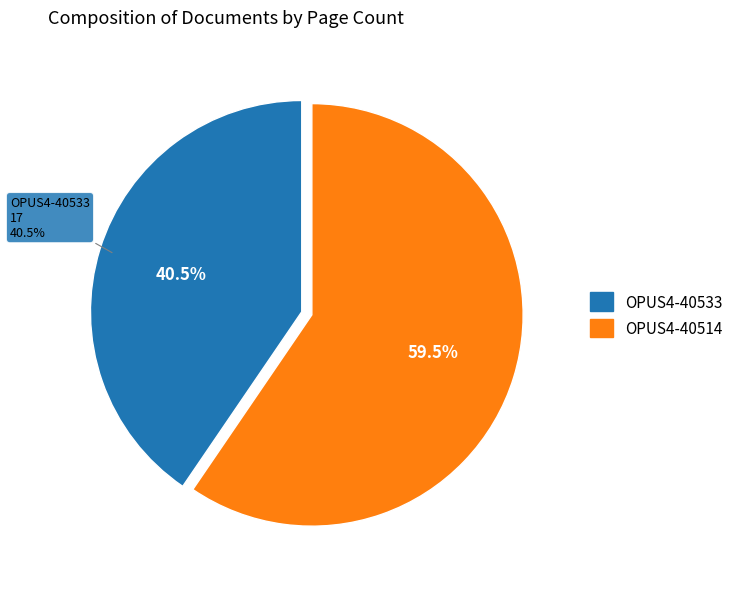

What percentage is NOT represented by OPUS4-40533?

59.5%